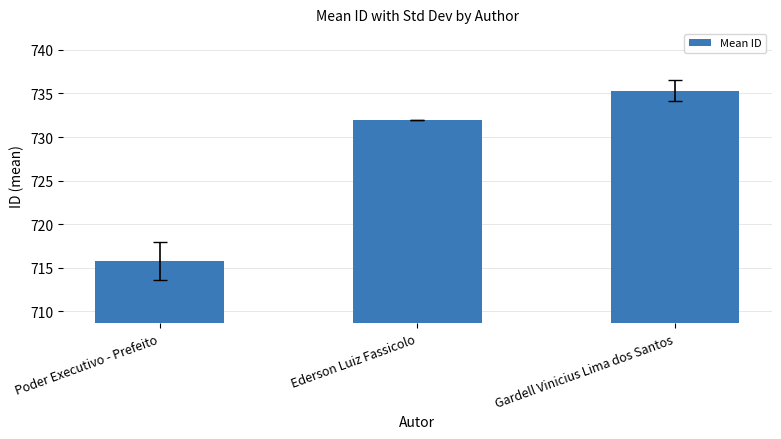

List the labels in order of value, smallest first.

Poder Executivo - Prefeito, Ederson Luiz Fassicolo, Gardell Vinicius Lima dos Santos